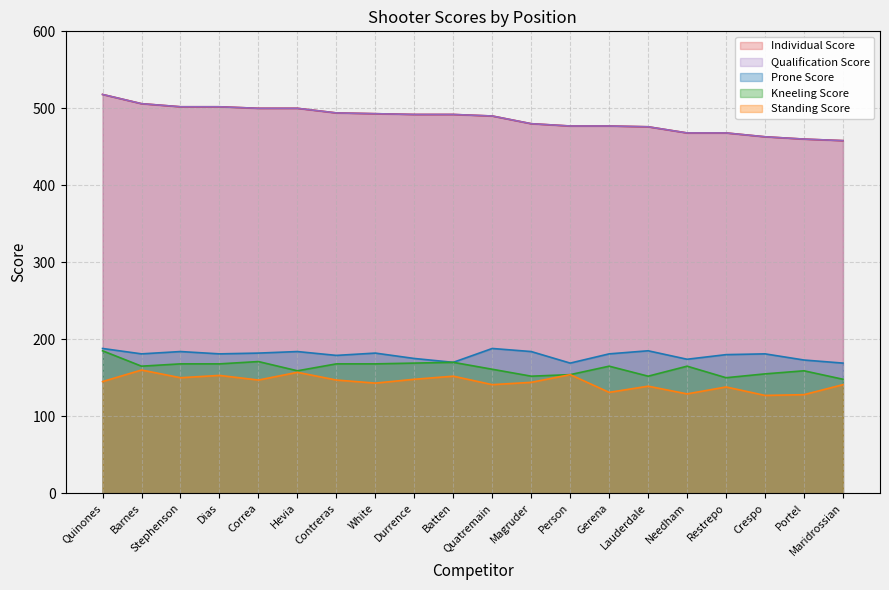

What is the sum of the Standing Score values at Crespo and Contreras?

274